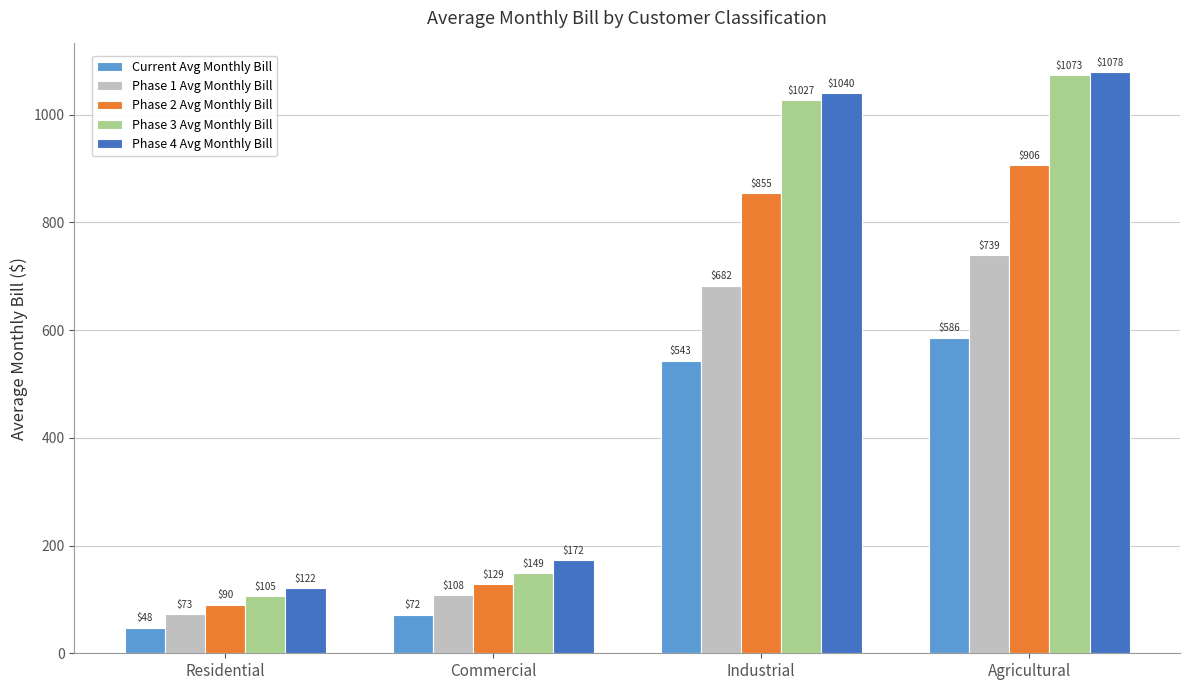

Which series has the largest total across all categories?

Phase 4 Avg Monthly Bill